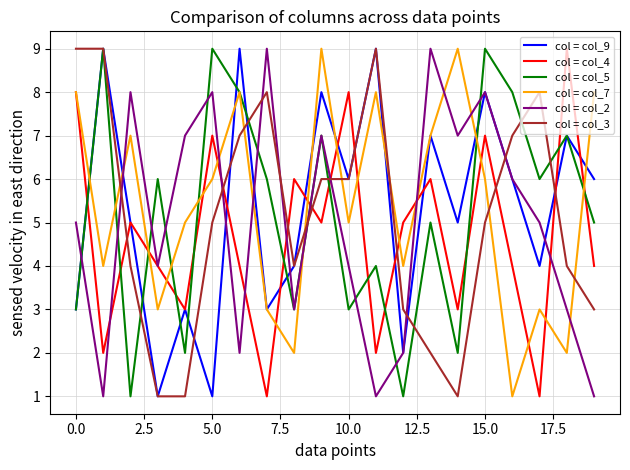

Does the chart display data point markers on the line(s)?

No